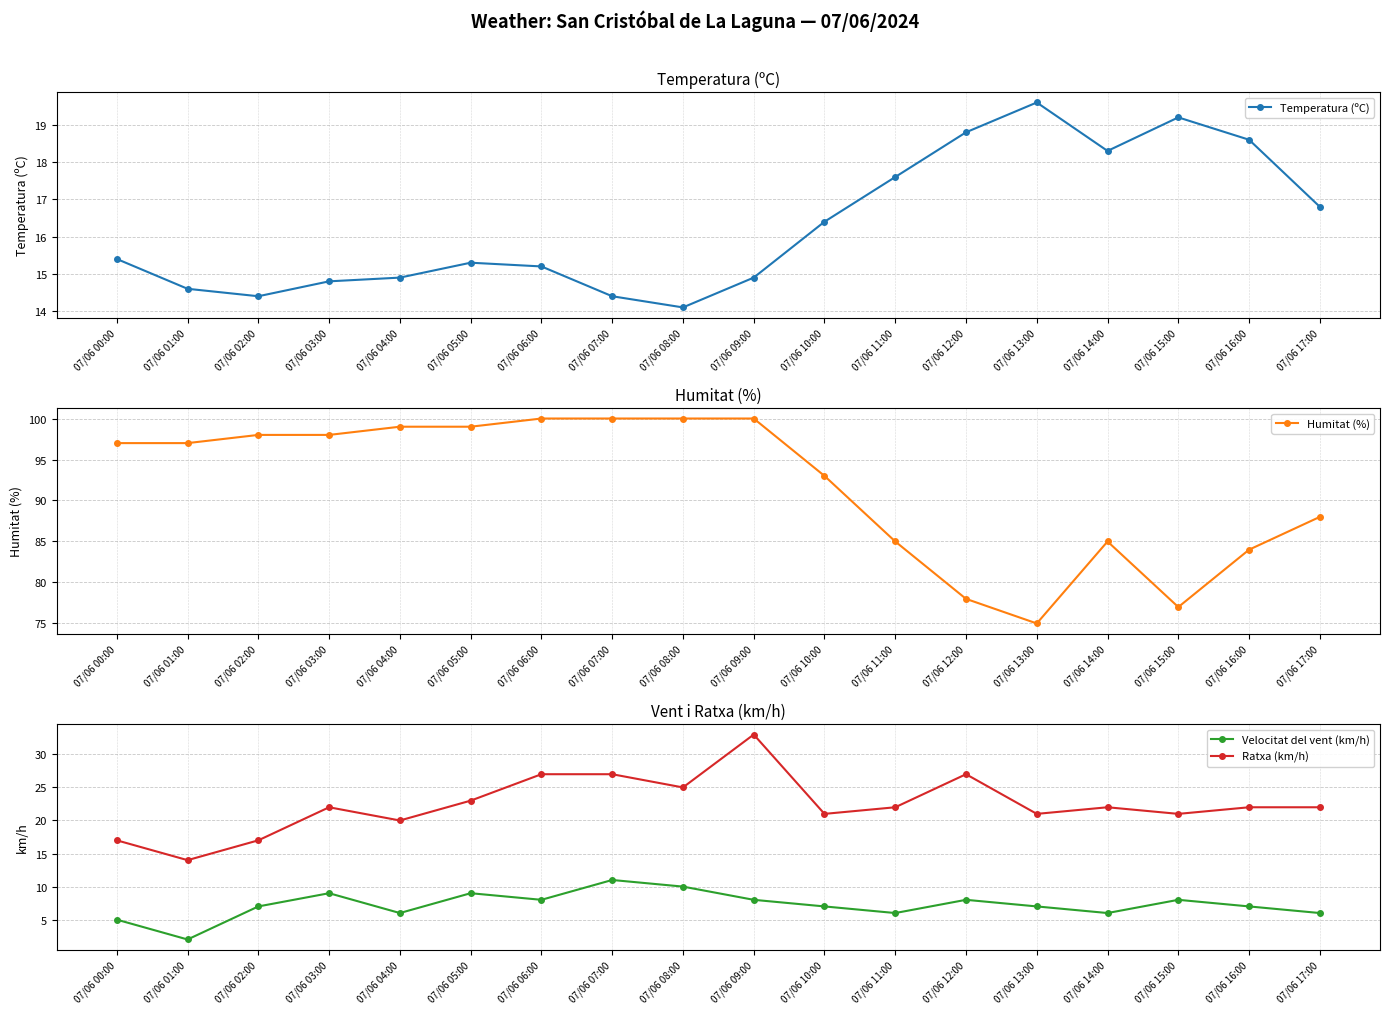

What is the highest value of the Humitat (%) series?

100